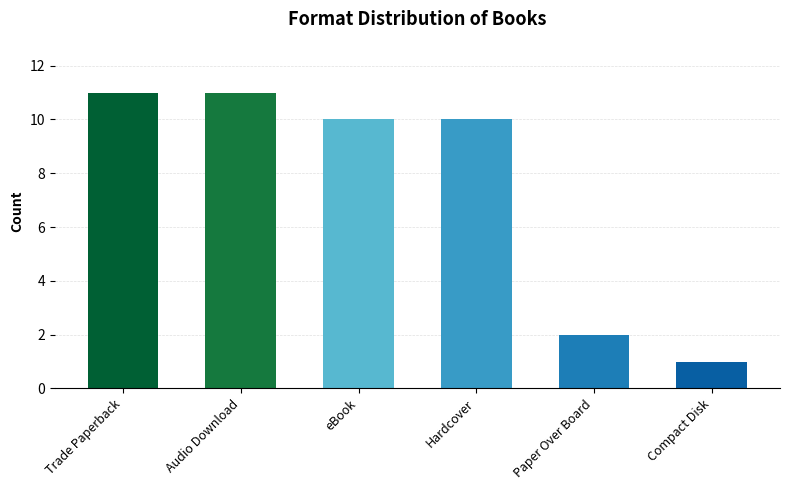

What is the value of the 2nd bar from the left?

11